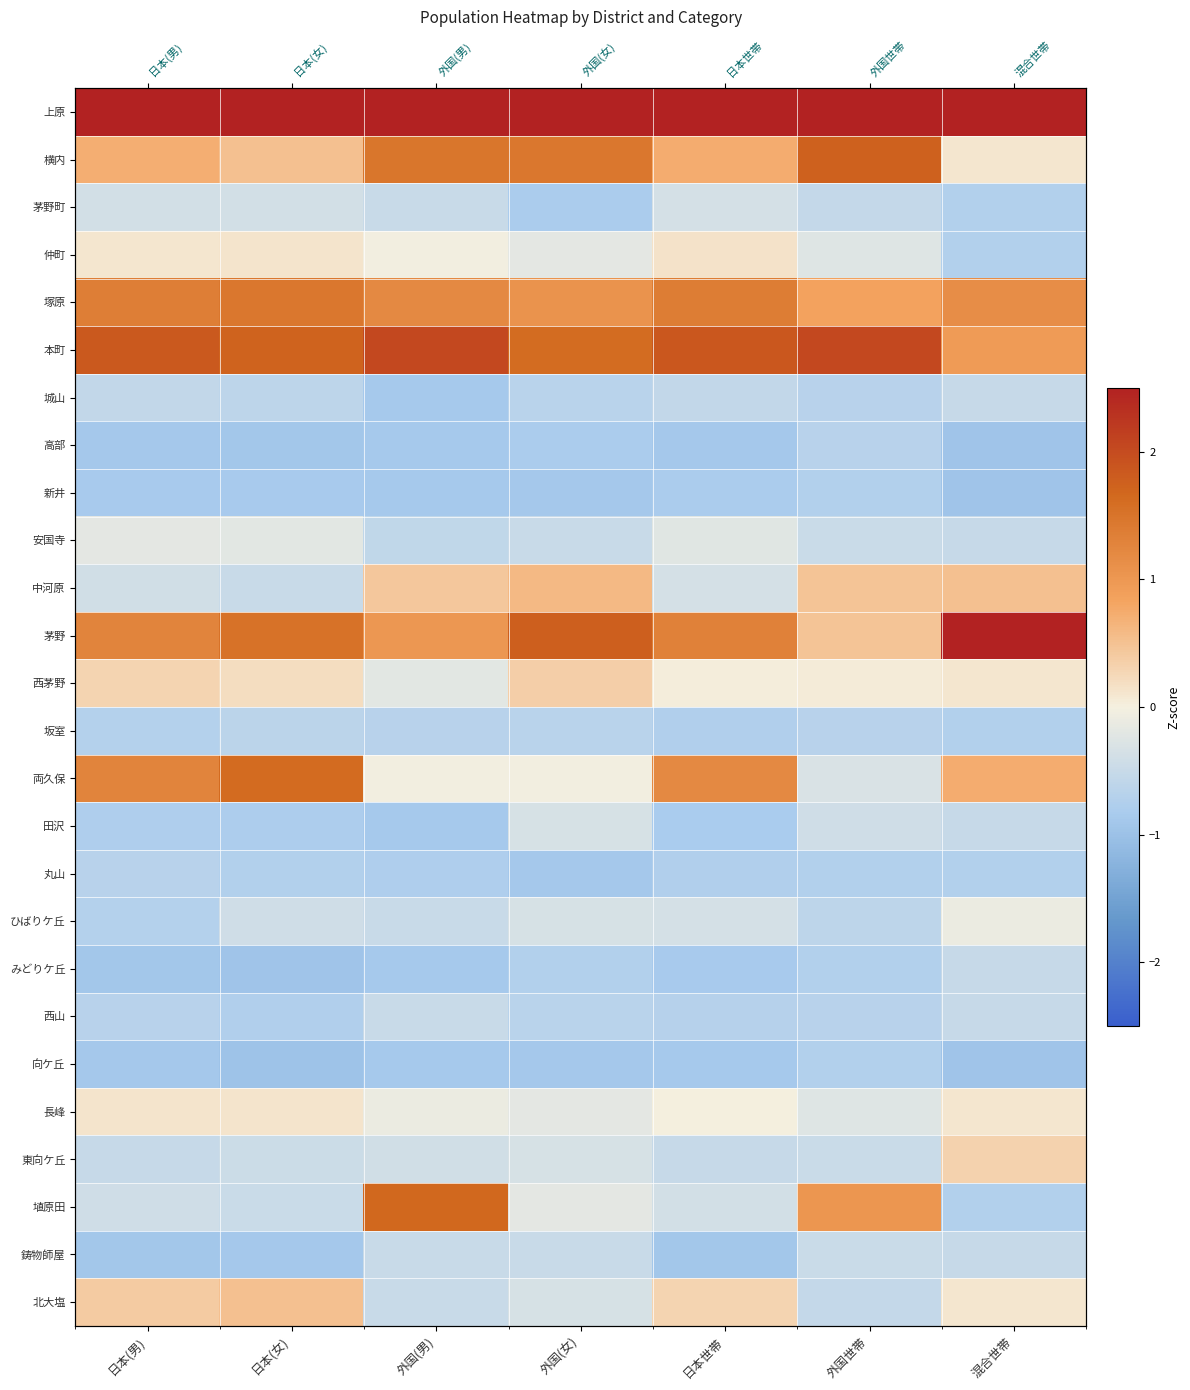

Where is 本町 nearest to the value 1?

混合世帯